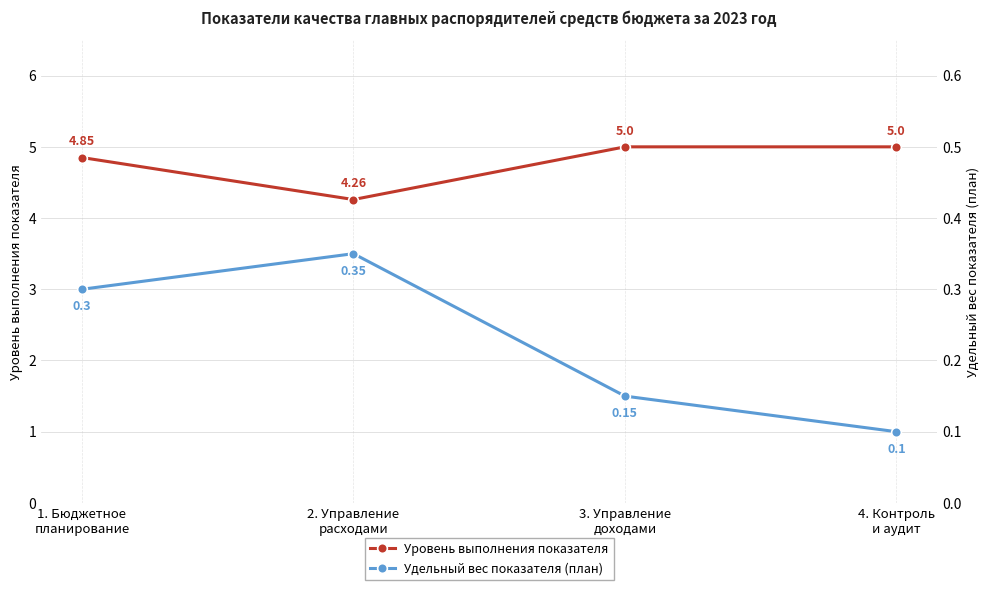

What is the maximum value shown in the chart?

5.0